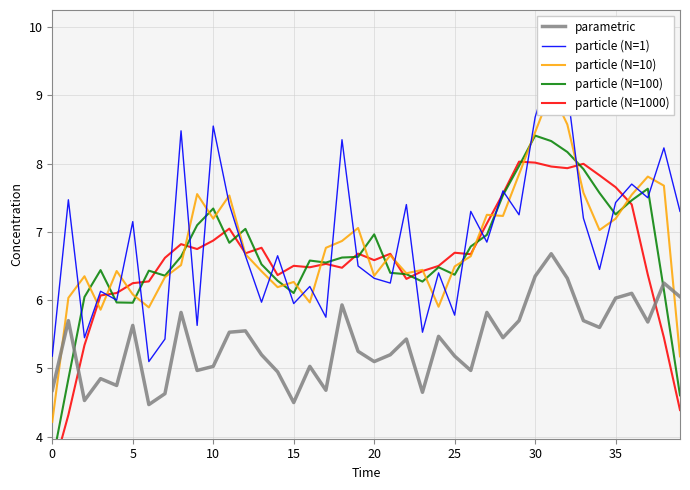

The value of particle (N=100) at 10 is 7.3. True or false?

True